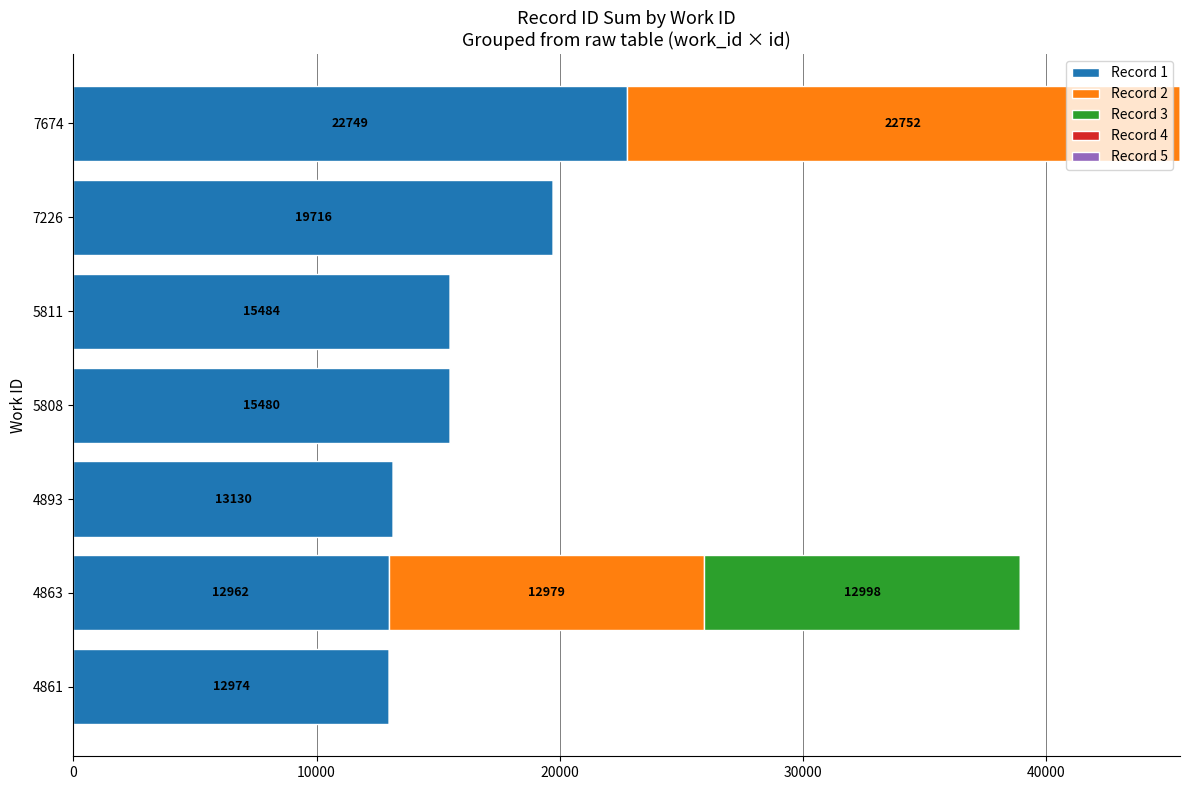

Count the number of data series in this chart.

3